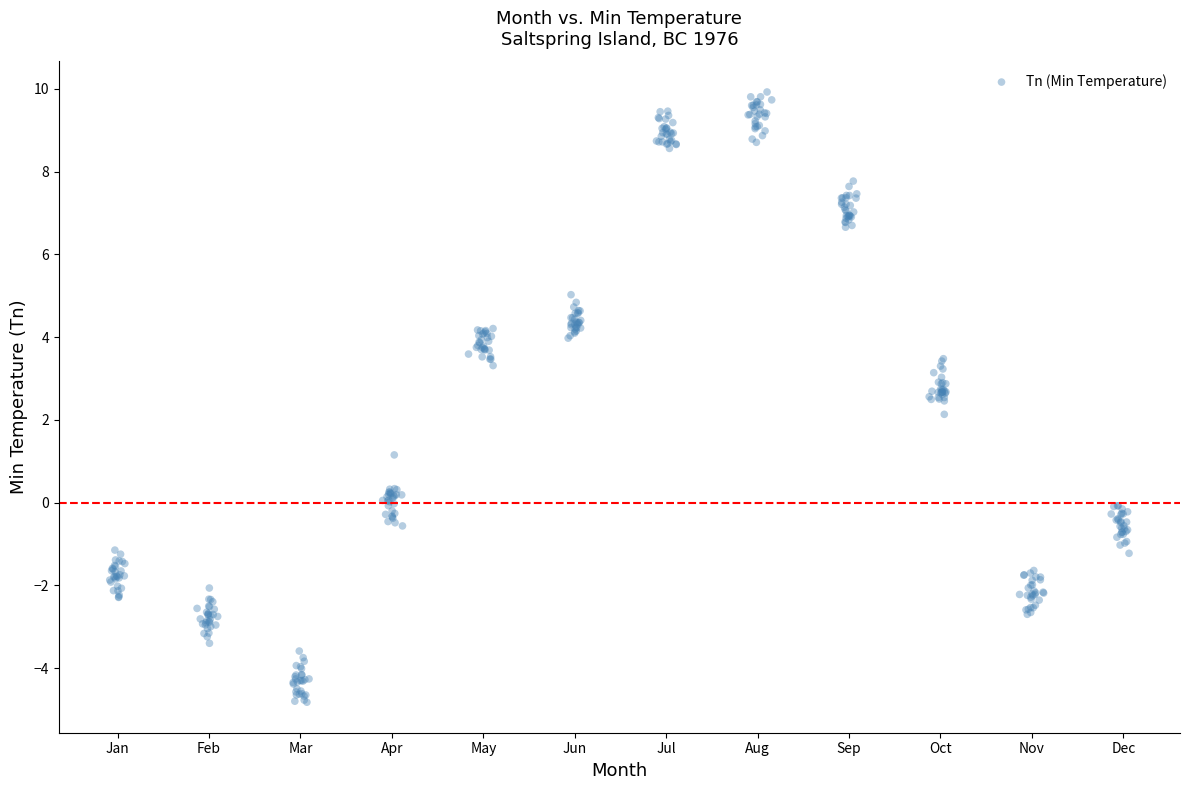

What is the range of X values (max minus min)?

11.1